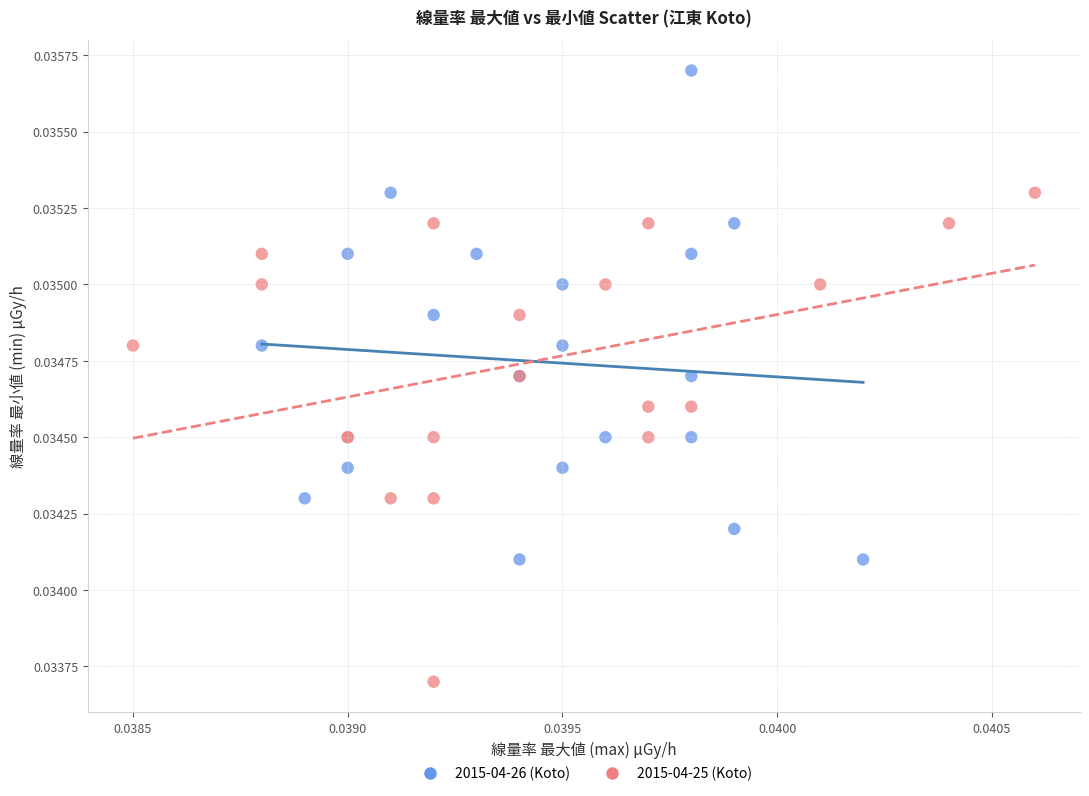

Which series contains the lowest Y value?

2015-04-25 (Koto)